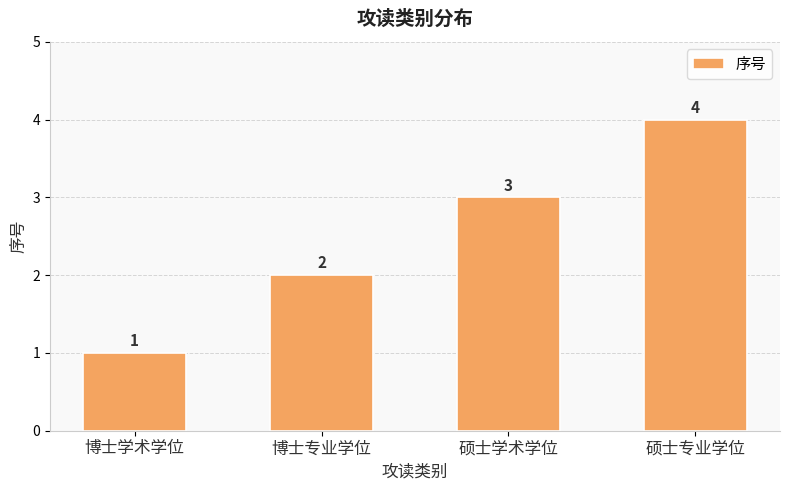

Approximately how many times larger is the value at 硕士专业学位 compared to 博士专业学位?

2.0